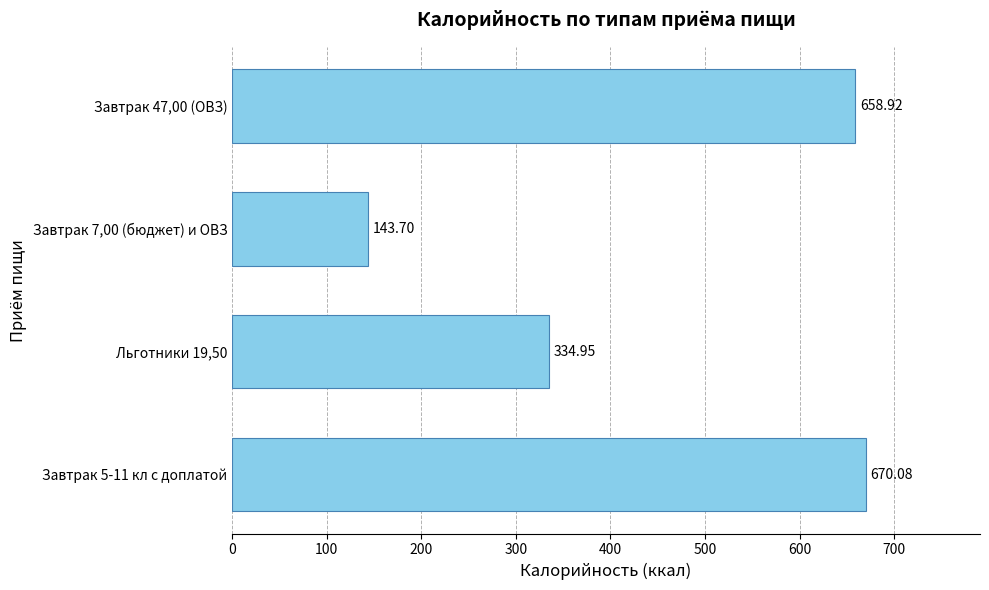

List the labels in order of value, largest first.

Завтрак 5-11 кл с доплатой, Завтрак 47,00 (ОВЗ), Льготники 19,50, Завтрак 7,00 (бюджет) и ОВЗ